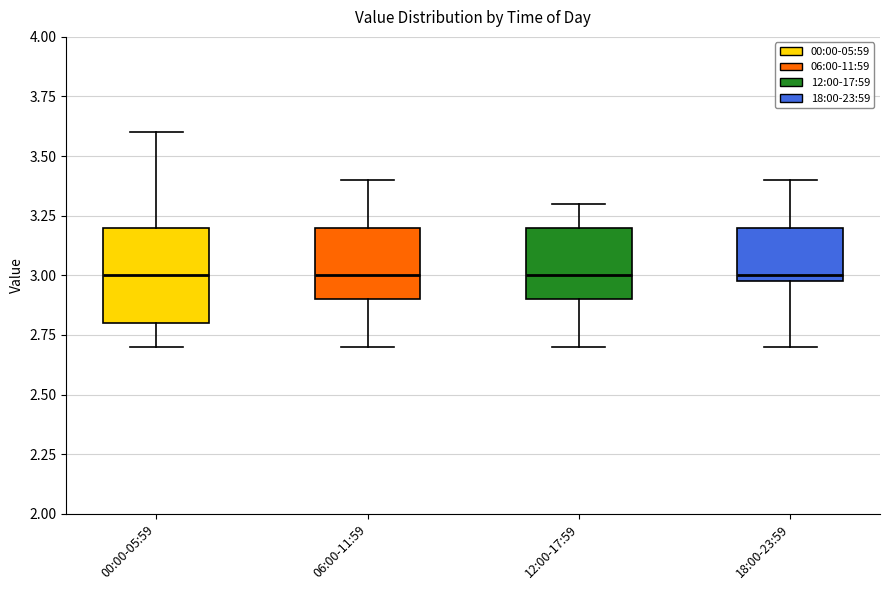

Reading left to right, read every box against the y-axis: the position of its median line, the range the box covers, and the ends of its whiskers. The values are not printed on the chart, so give them approximately, as read against the axis.

00:00-05:59: median 3.0, box 2.8 to 3.2, whiskers 2.7 to 3.6
06:00-11:59: median 3.0, box 2.9 to 3.2, whiskers 2.7 to 3.4
12:00-17:59: median 3.0, box 2.9 to 3.2, whiskers 2.7 to 3.3
18:00-23:59: median 3.0 (just above the box's lower edge), box 3.0 to 3.2, whiskers 2.7 to 3.4